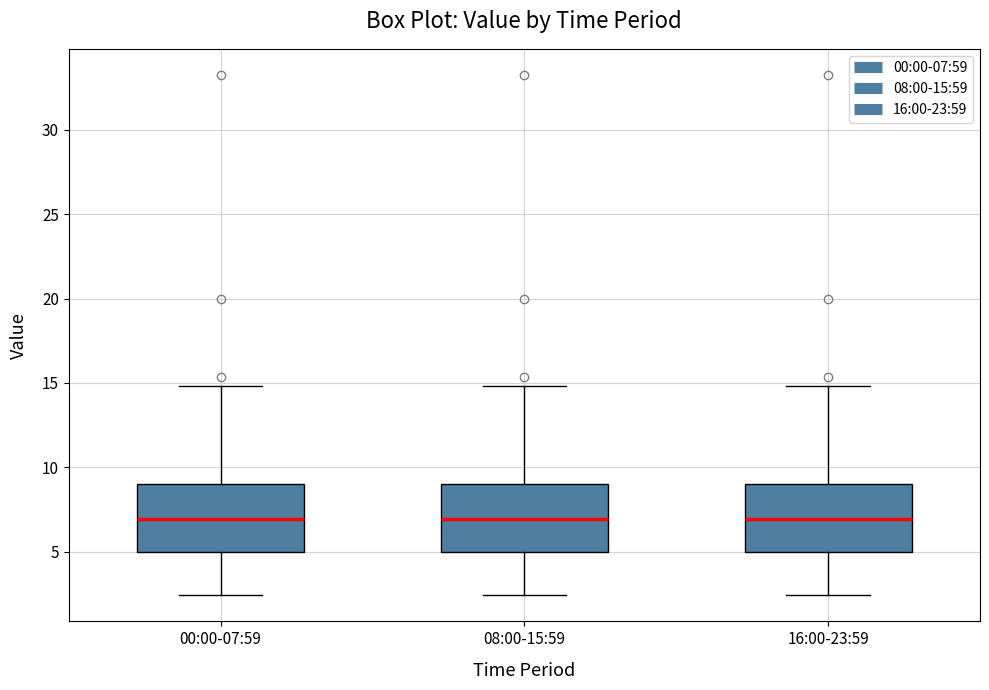

Where is the upper edge of the box for 08:00-15:59 on the y-axis? The values are not printed on the chart, so give them approximately, as read against the axis.

9.0